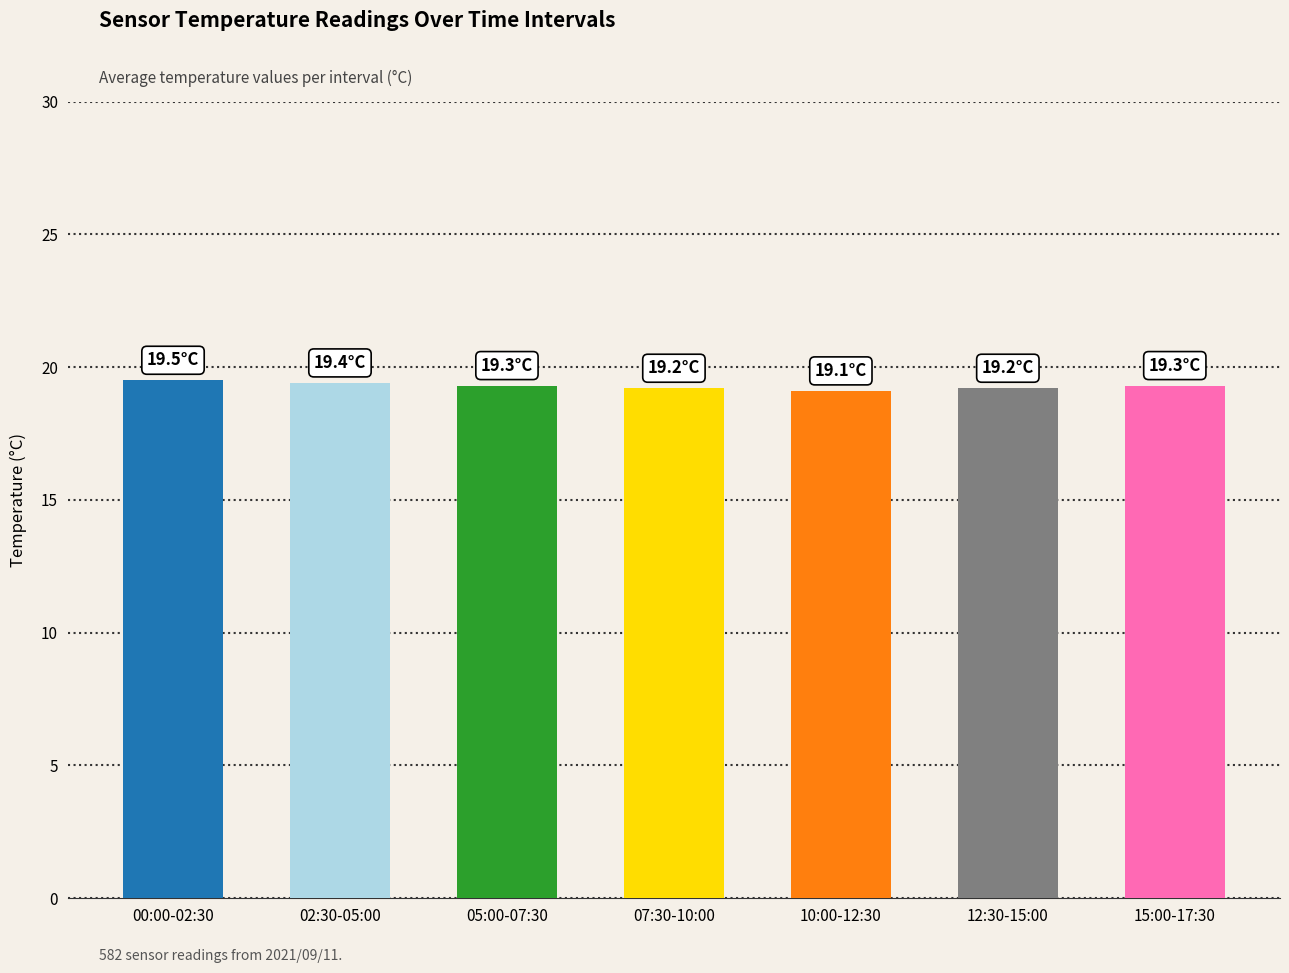

What is the value of the 3rd bar from the left?

19.3